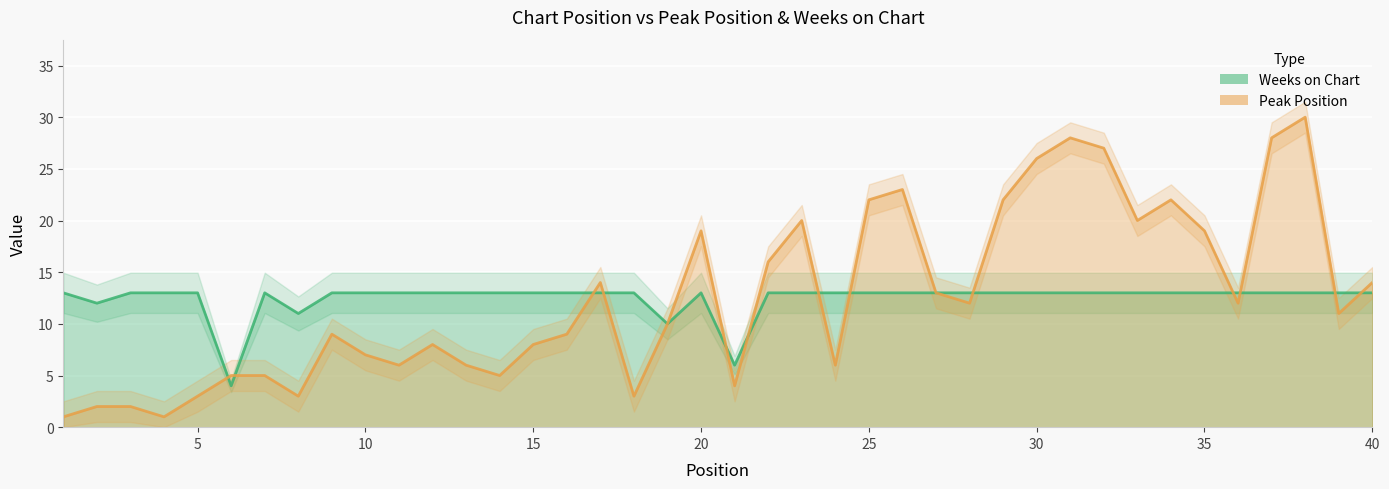

What is the difference between the highest and lowest values at 11?

7